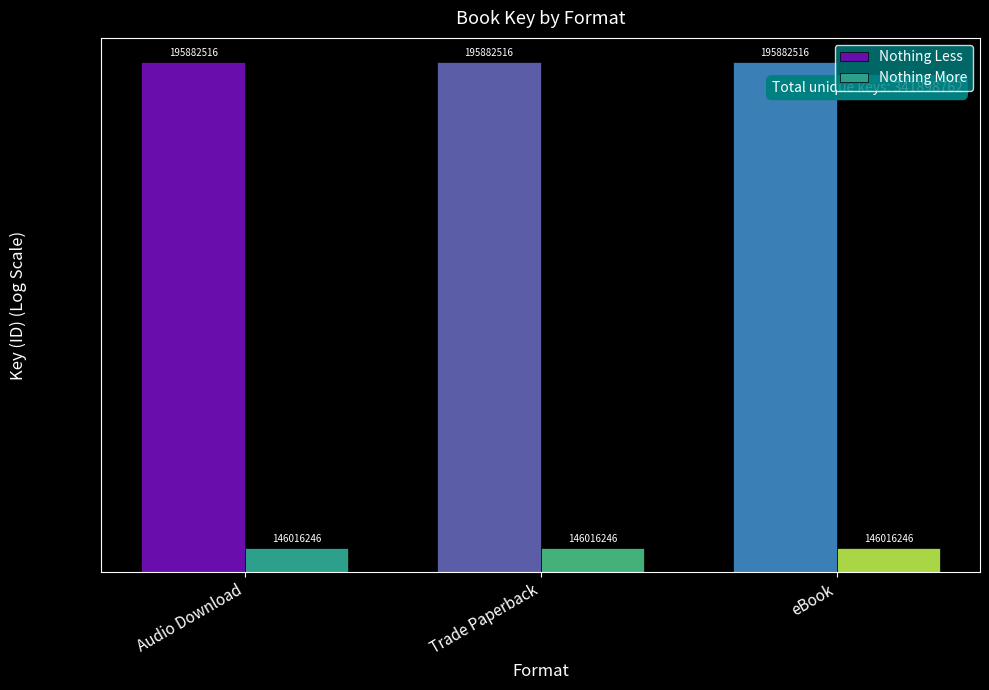

True or false: Nothing More has a value of 146016246 at eBook.

True